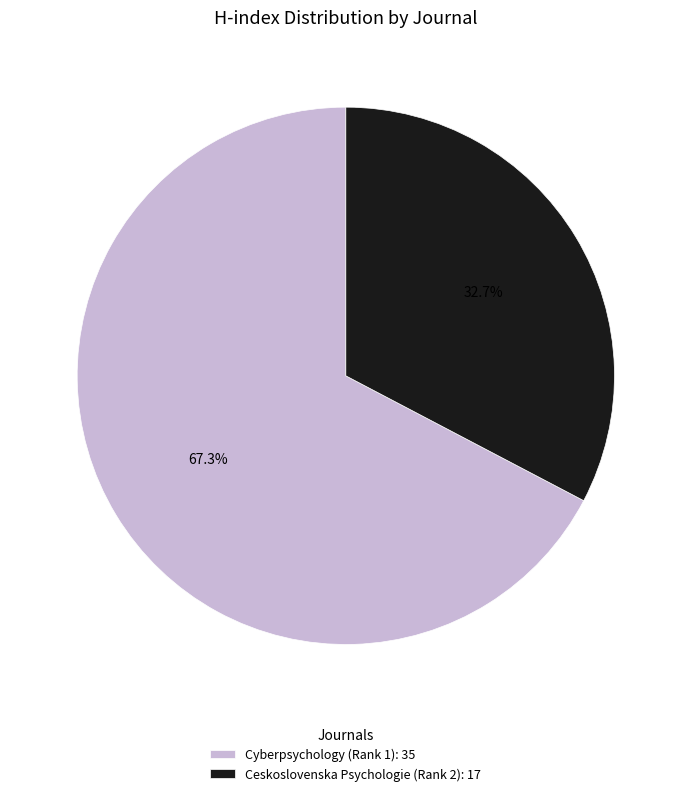

True or false: Ceskoslovenska Psychologie (Rank 2) accounts for 42% of the total.

False